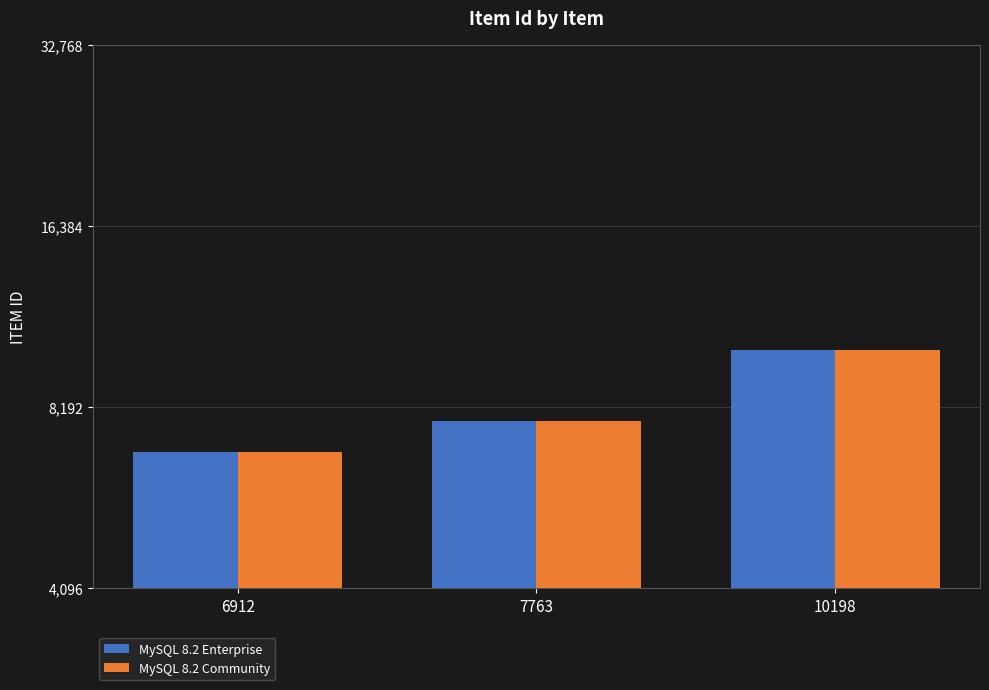

Reading left to right, extract all data points from this chart.

MySQL 8.2 Enterprise: 6912	7763	10198
MySQL 8.2 Community: 6912	7763	10198